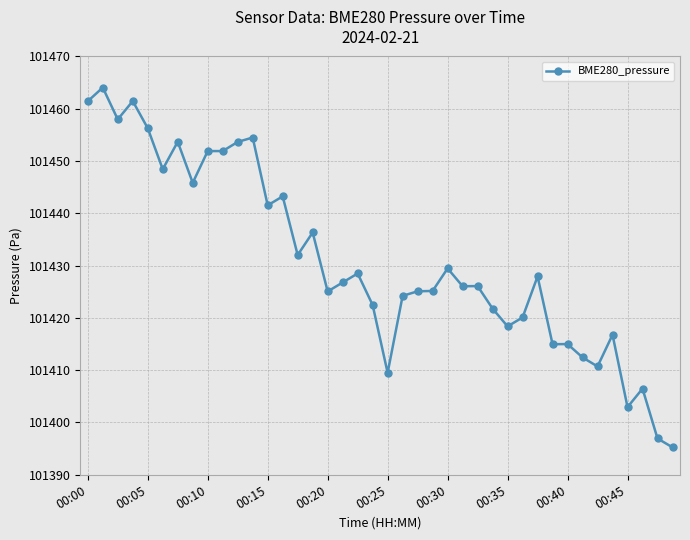

What is the value of the 27th point from the left?

101426.1